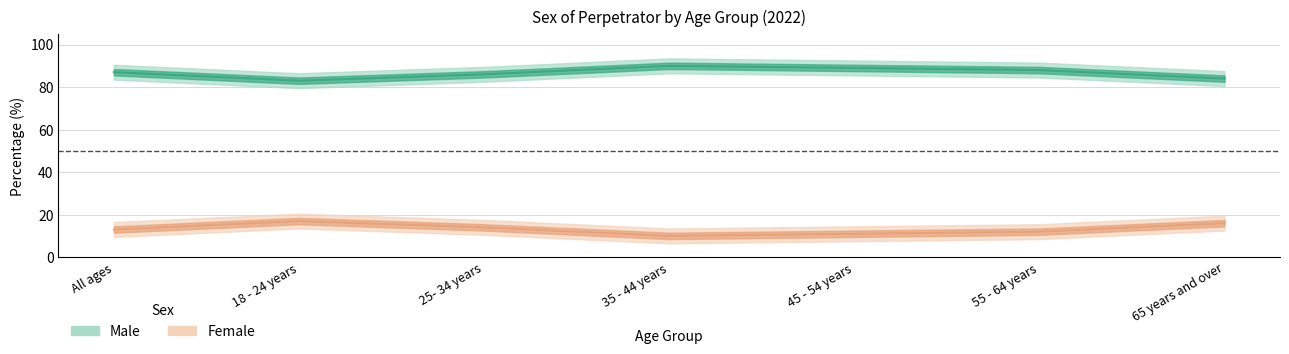

What is the sum of all Female values?

93